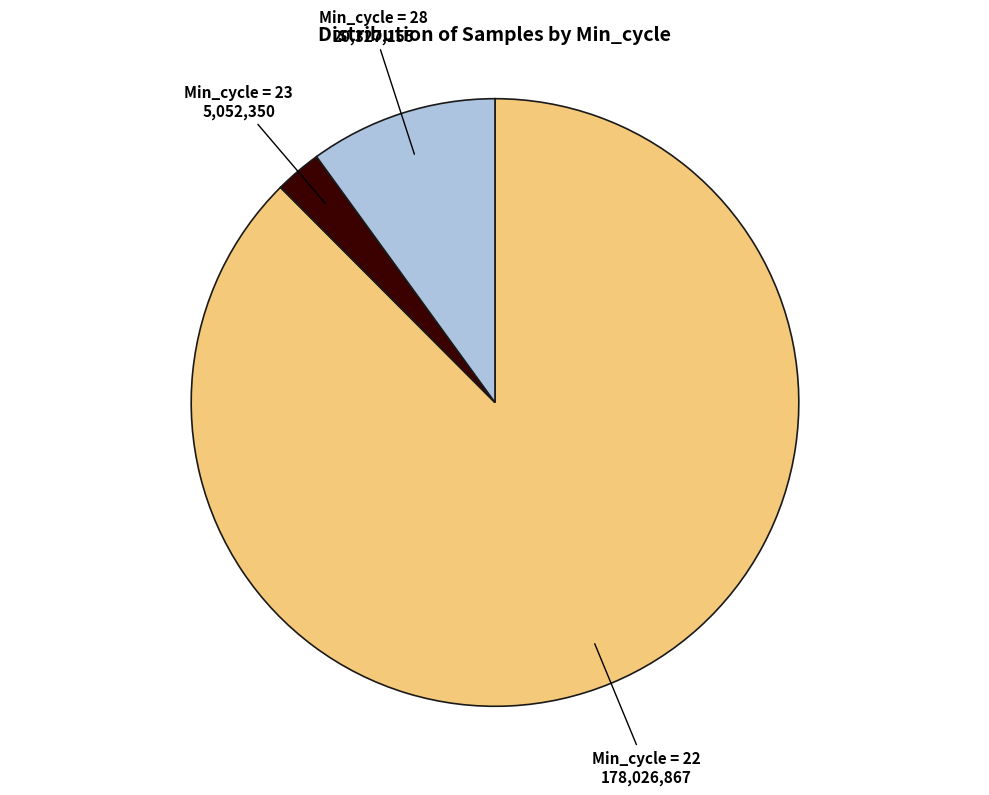

Does any single category account for the majority?

Yes